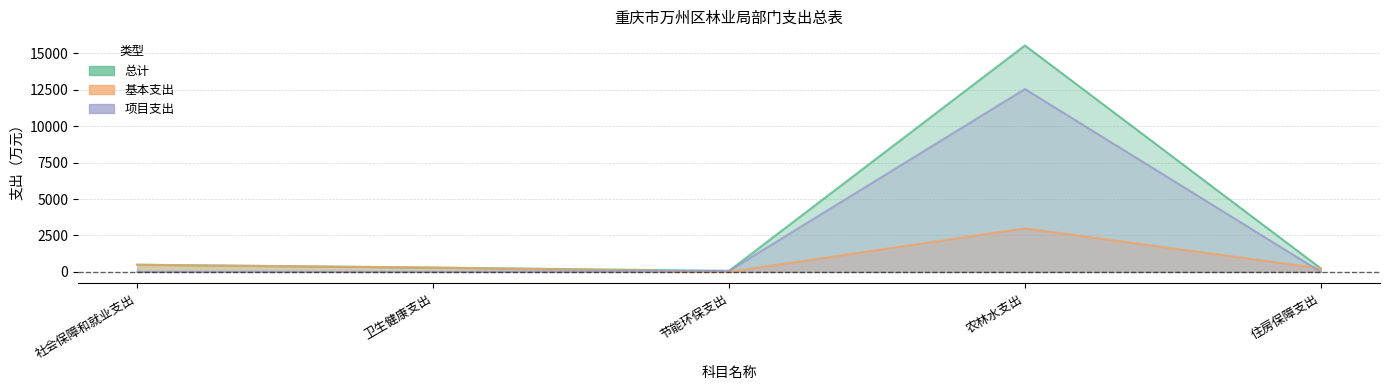

True or false: 基本支出 and 总计 cross at least once.

False